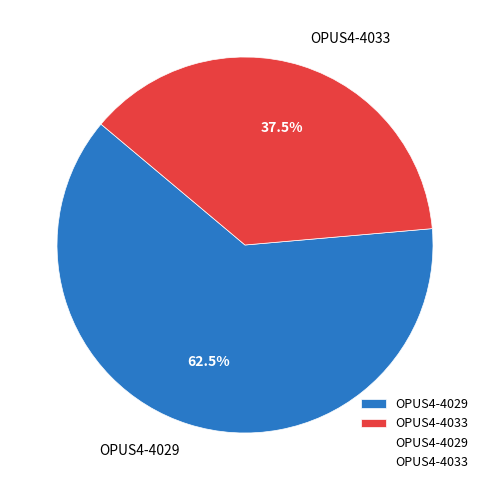

How many segments does this pie chart have?

2